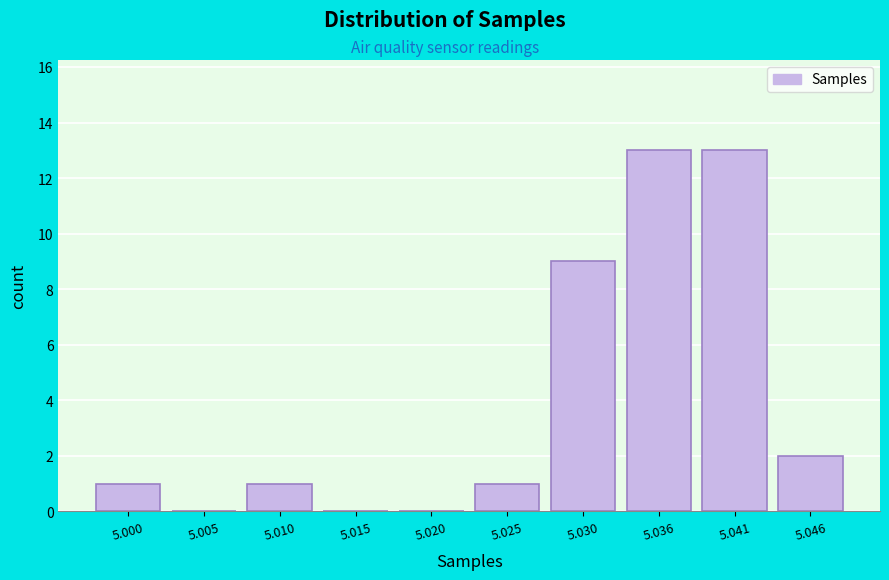

Reading left to right, what are all the values shown in this chart?

5.000=1	5.005=0	5.010=1	5.015=0	5.020=0	5.025=1	5.030=9	5.036=13	5.041=13	5.046=2